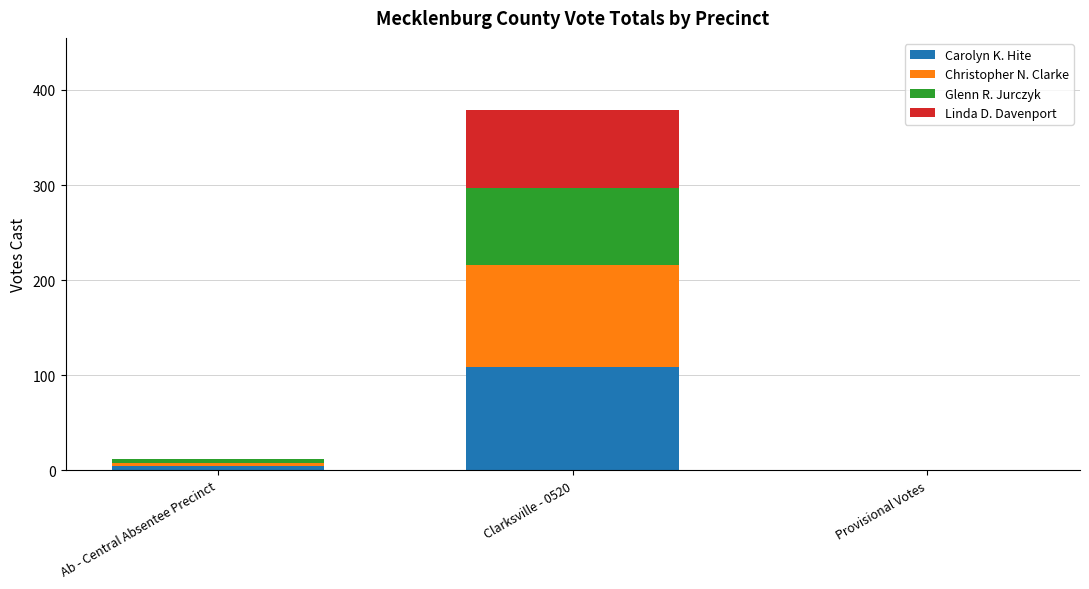

What is the maximum value for Carolyn K. Hite?

109